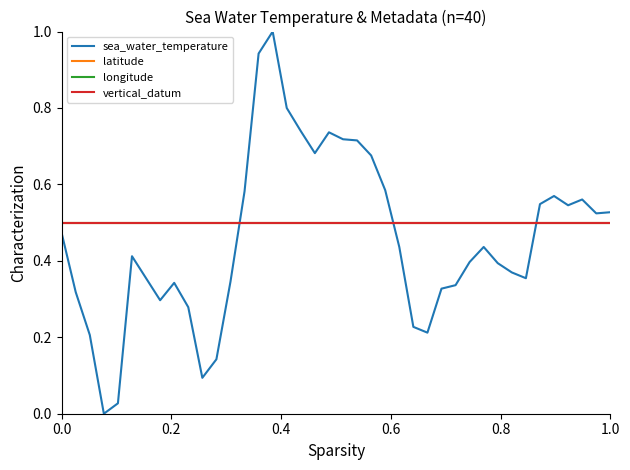

True or false: latitude and vertical_datum cross at least once.

False